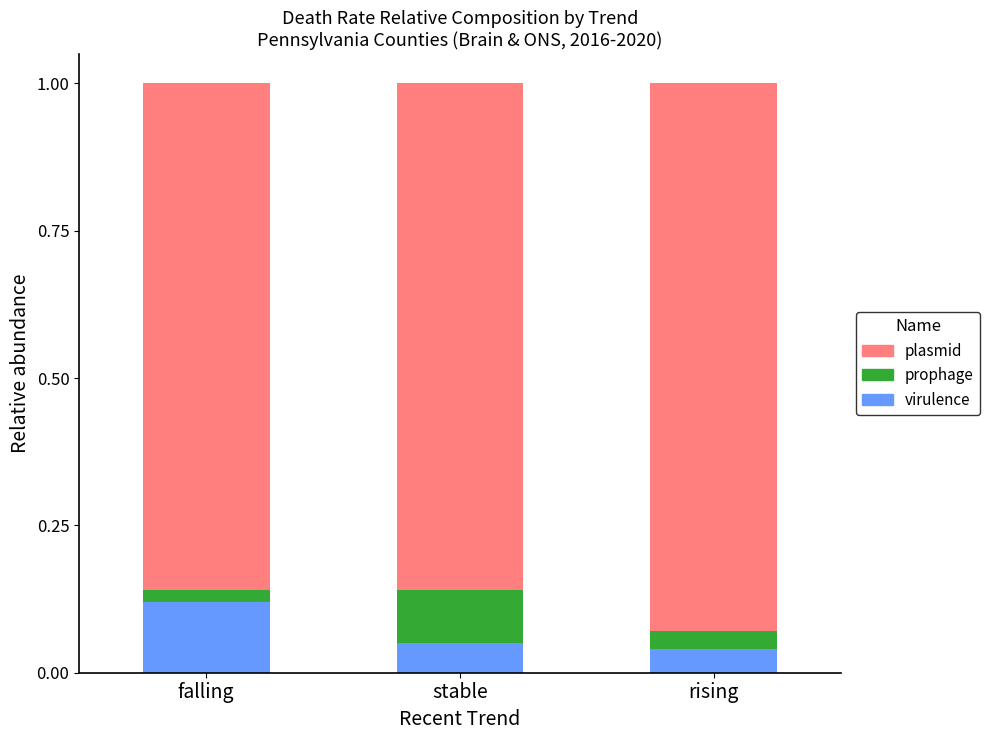

Count the virulence values in the range 0 to 1.

3